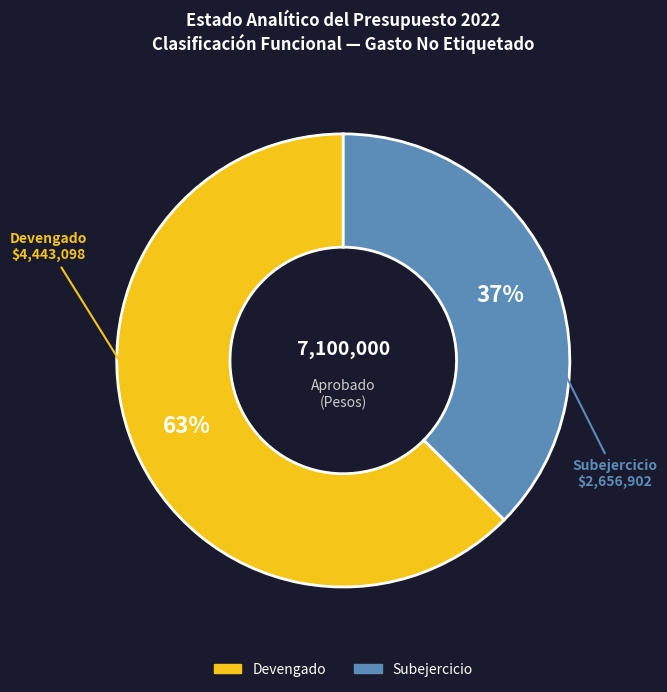

To the nearest percent, what is the average slice percentage?

50%